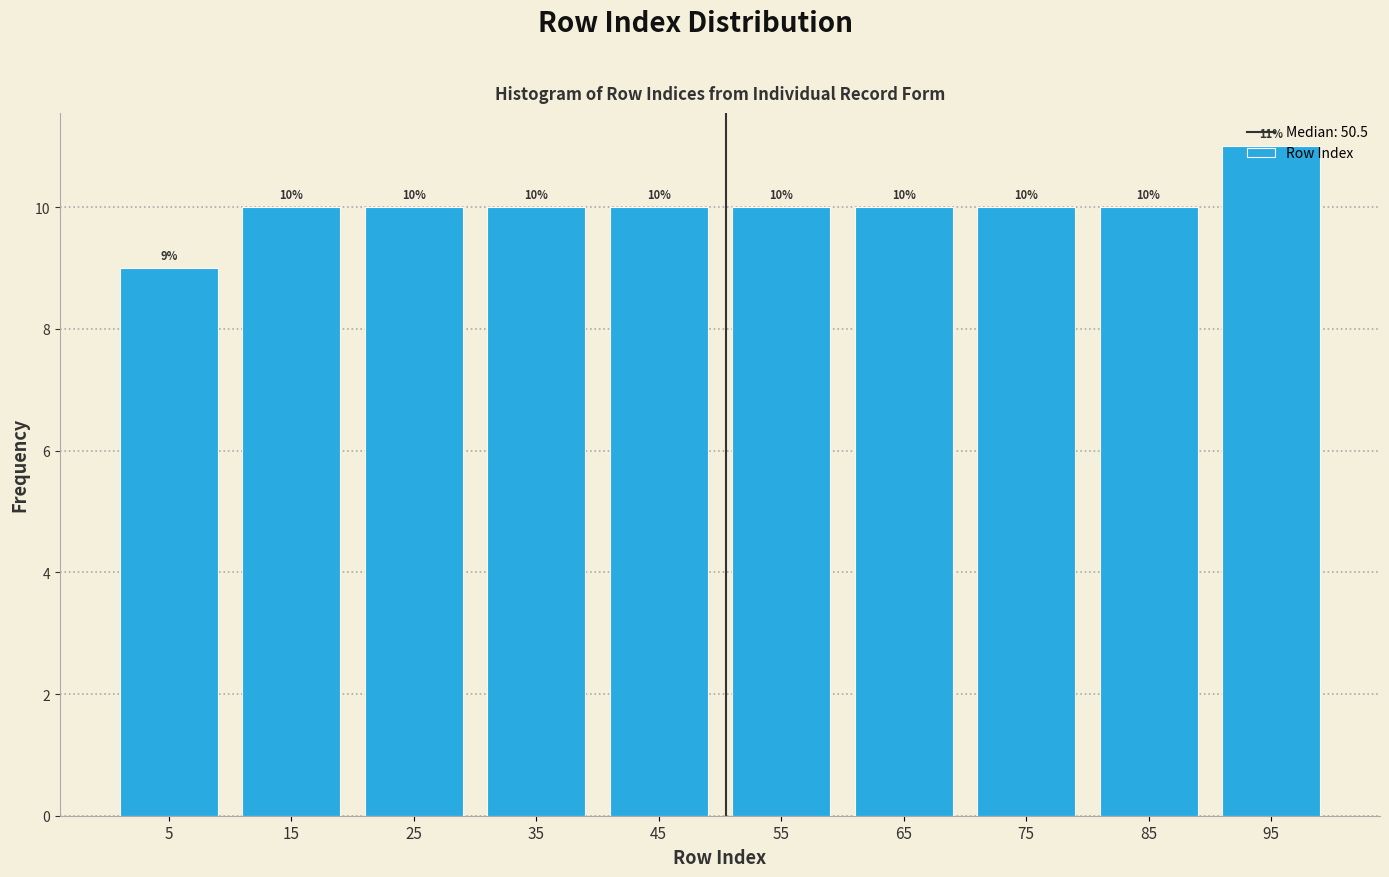

Reading left to right, list every bar in this chart as the range it spans on the x-axis followed by its height.

0 to 10: 9
10 to 20: 10
20 to 30: 10
30 to 40: 10
40 to 50: 10
50 to 60: 10
60 to 70: 10
70 to 80: 10
80 to 90: 10
90 to 100: 11